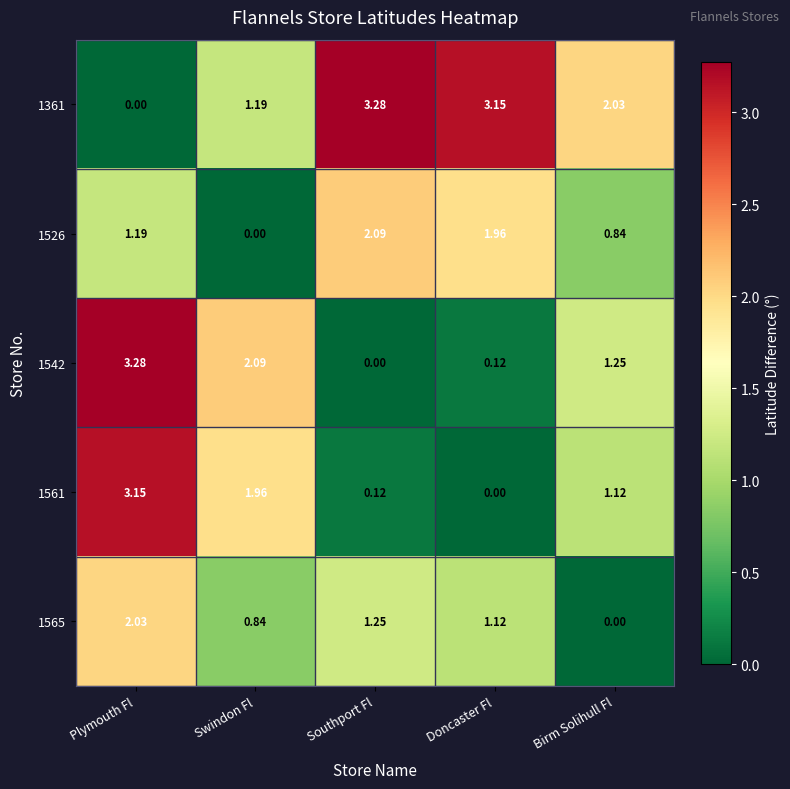

At which category is the sum across all series the highest?

Plymouth Fl